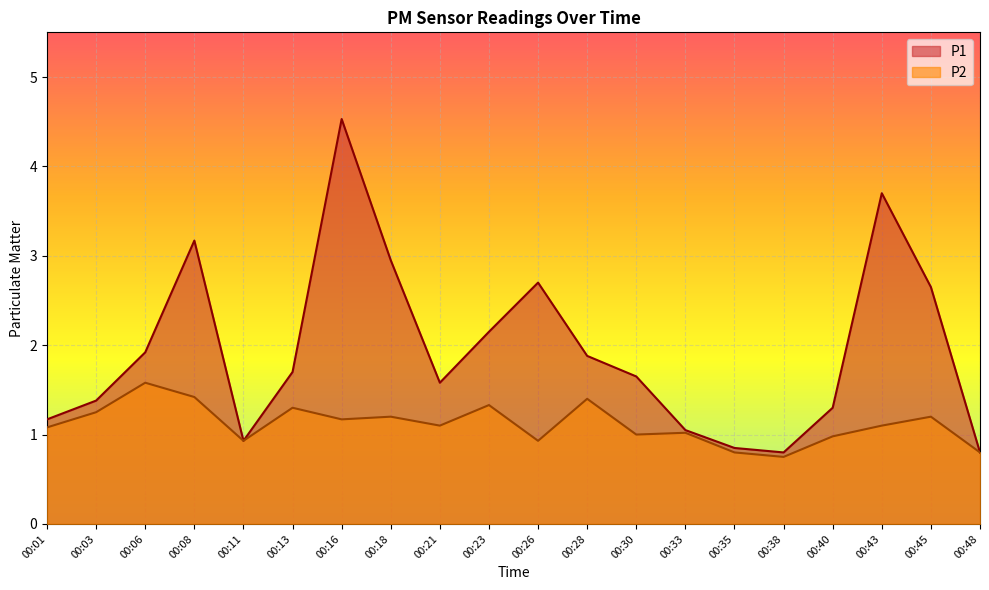

At which category is the sum across all series the highest?

00:16